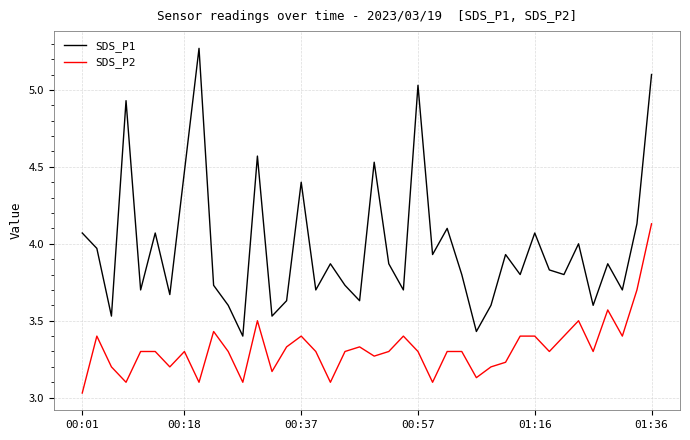

What is the difference between the maximum and minimum values in the SDS_P2 series?

1.1